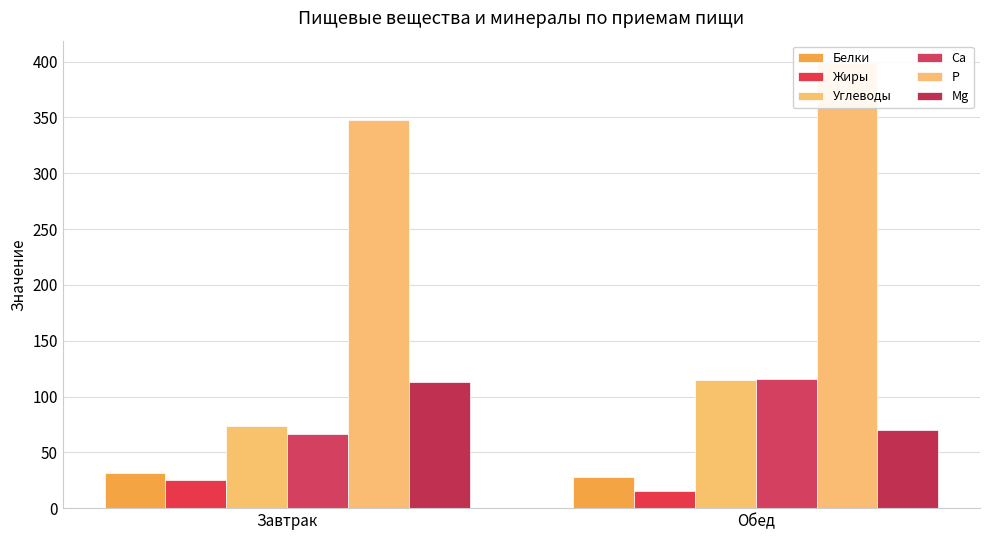

What position from the right is Обед?

1